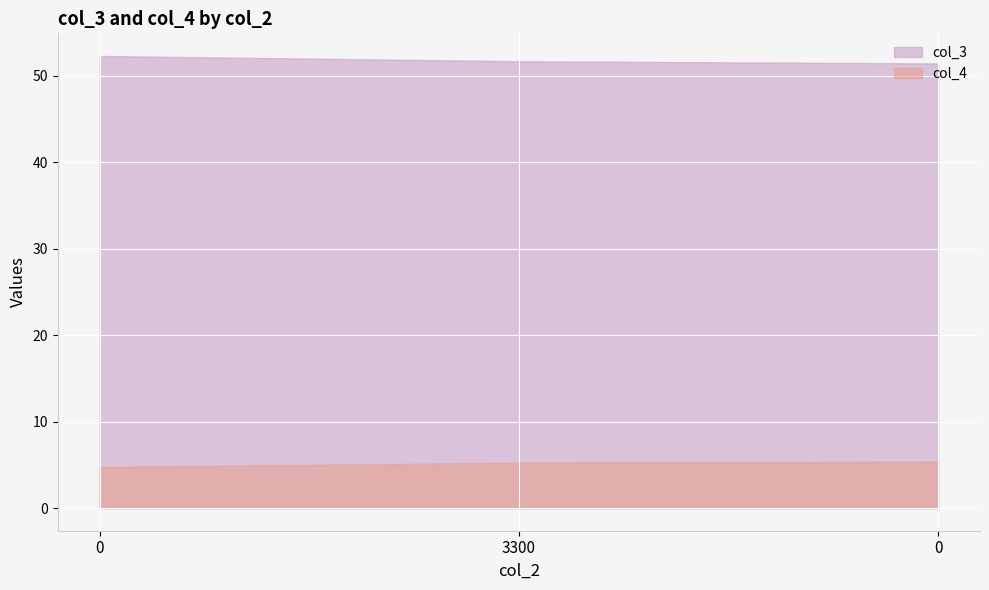

How many series are shown in this chart?

2